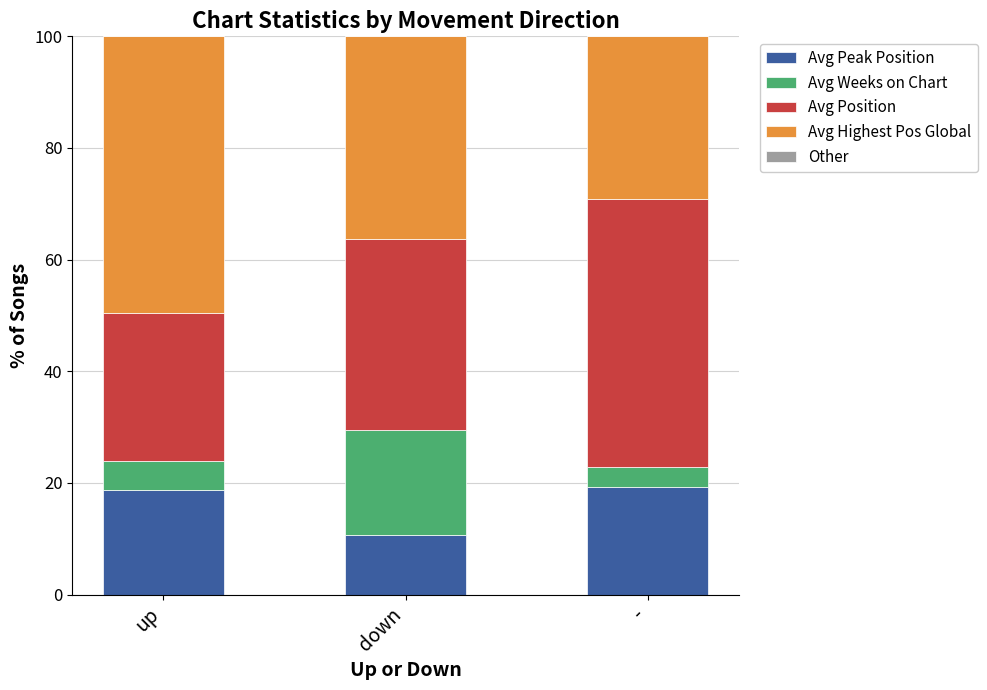

What is the total value across all series at up?

100.0